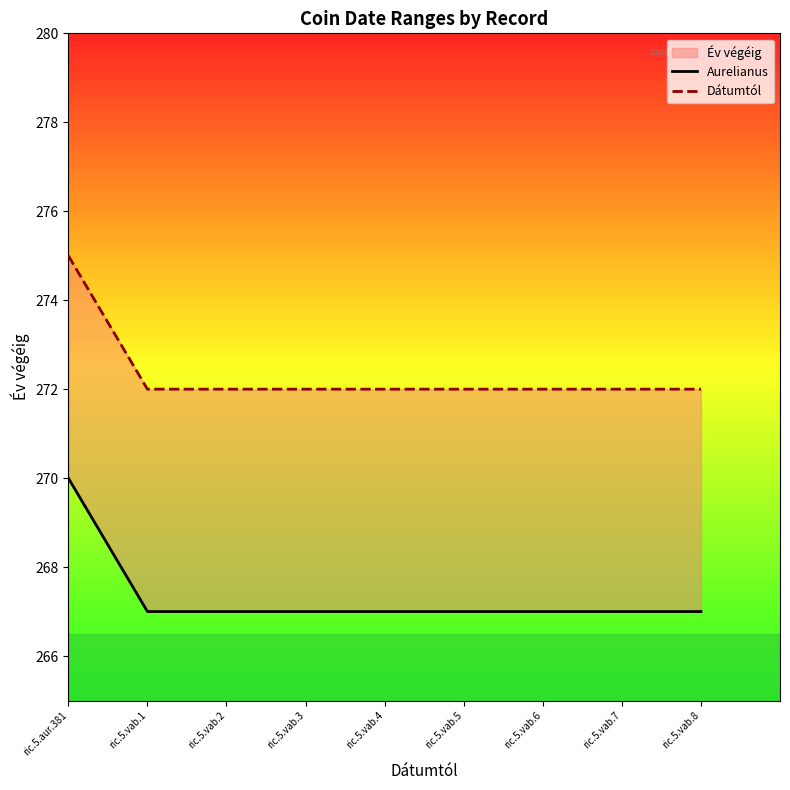

What position from the left is ric.5.vab.1?

2